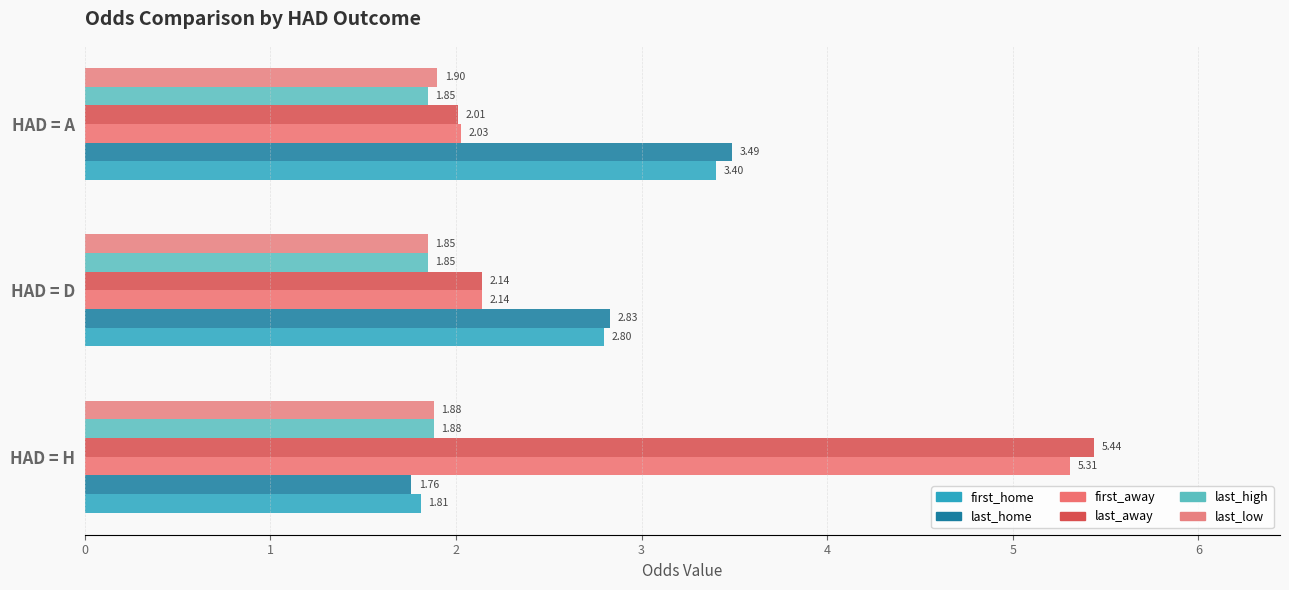

Reading left to right, transcribe all the data shown in this chart.

first_home: 1.8	2.8	3.4
last_home: 1.8	2.8	3.5
first_away: 5.3	2.1	2.0
last_away: 5.4	2.1	2.0
last_high: 1.9	1.9	1.9
last_low: 1.9	1.9	1.9